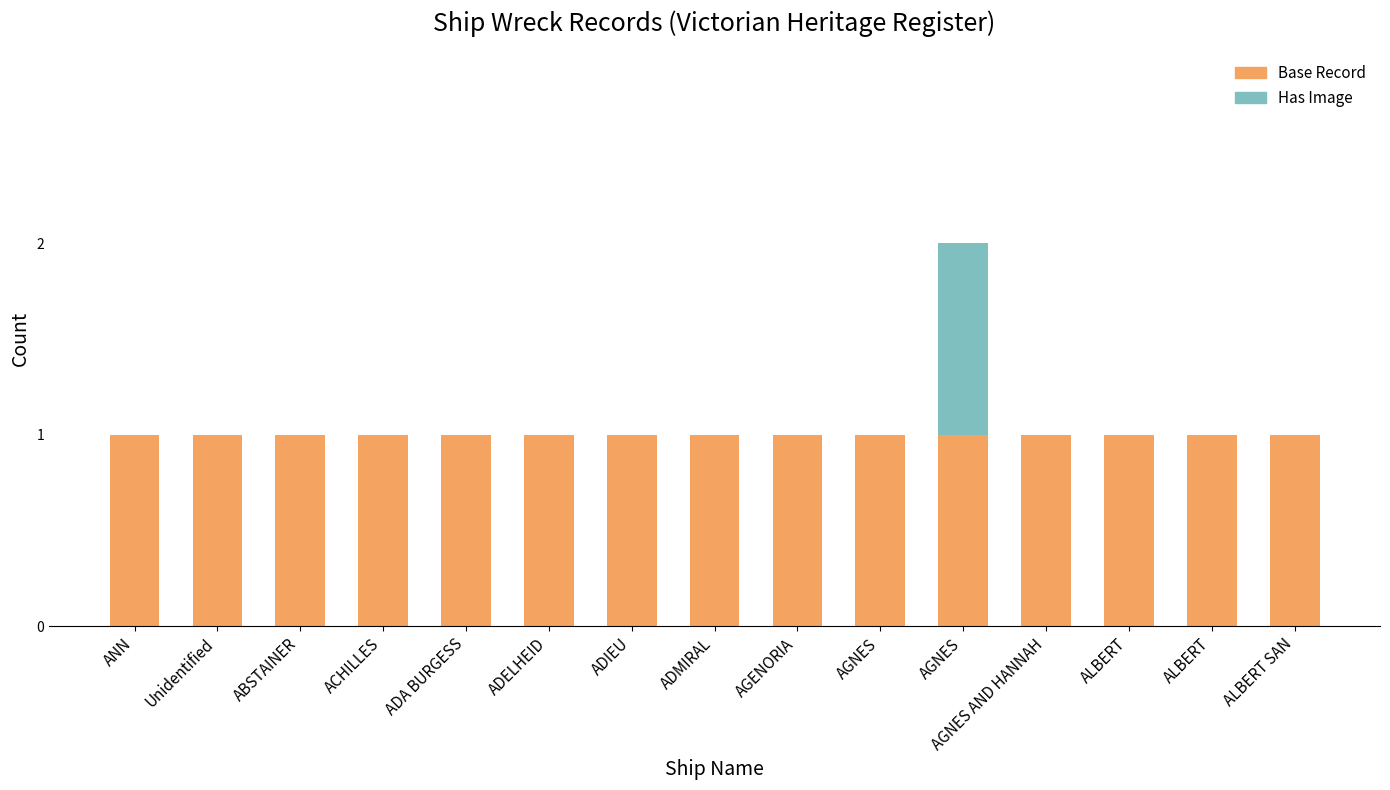

Are the bars grouped side by side (vs. stacked)?

No